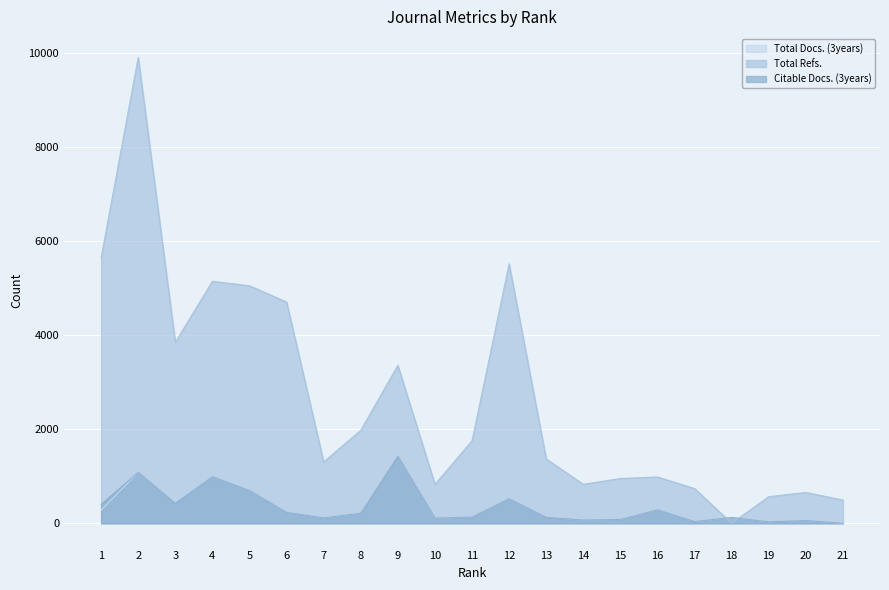

Is the value of Total Docs. (3years) at 12 greater than the value of Citable Docs. (3years) at 1?

Yes